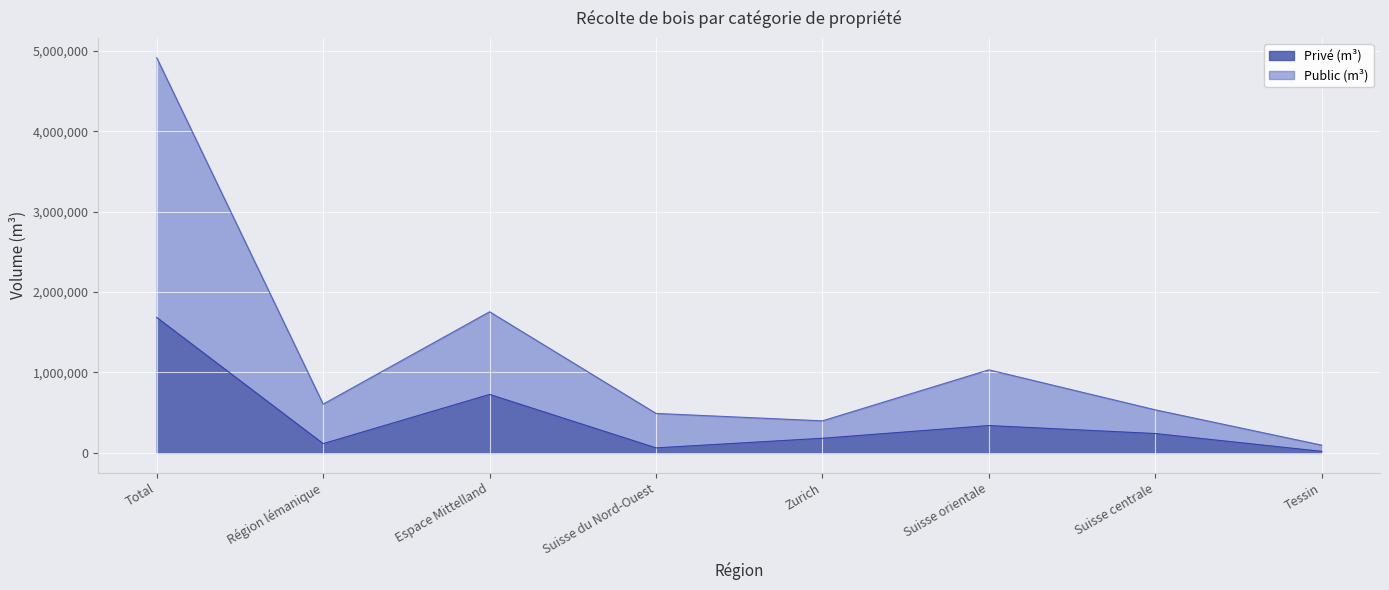

Which label corresponds to the smallest value in the chart?

Tessin